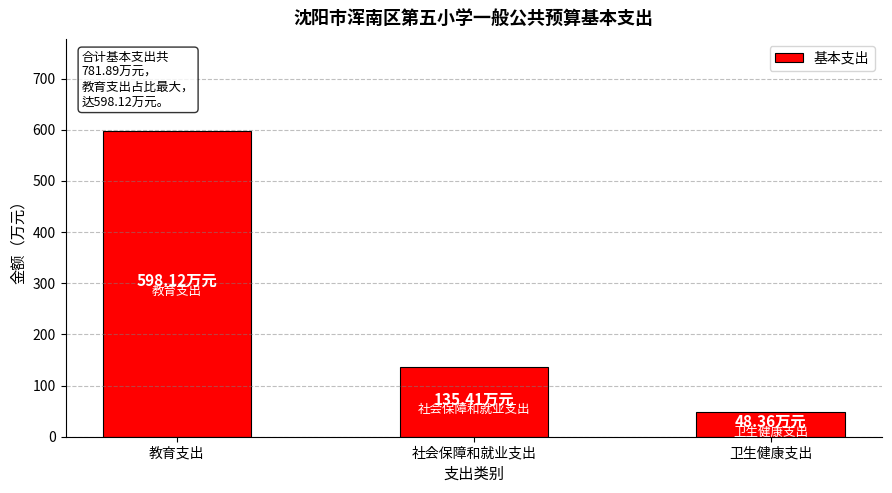

Are the bars horizontal?

No